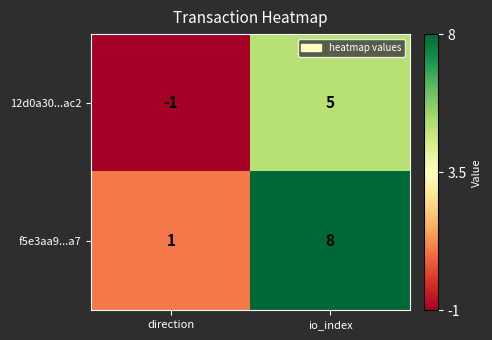

How many categories are shown in the chart?

2